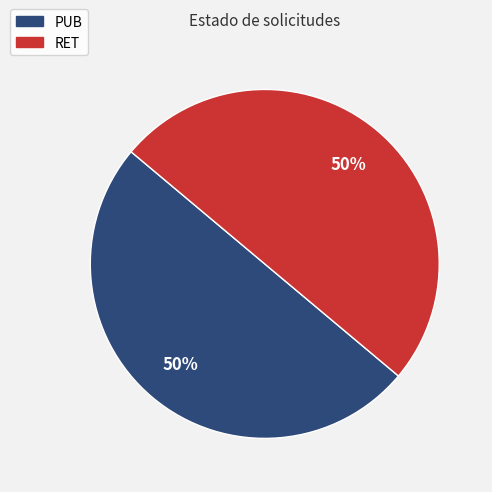

What percentage is the PUB slice, to the nearest percent?

50%